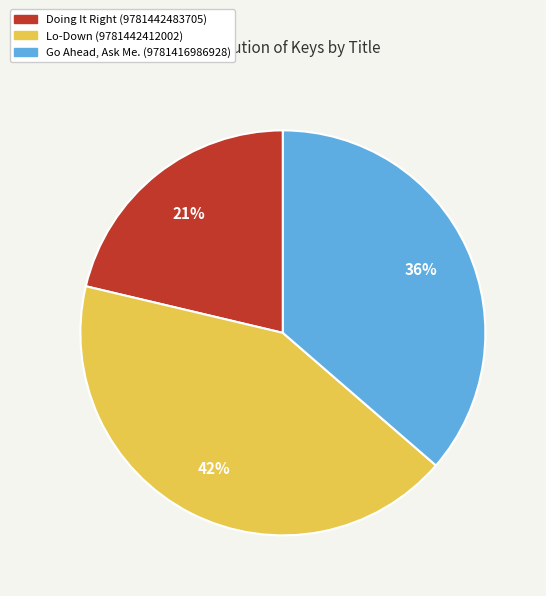

How many segments does this pie chart have?

3